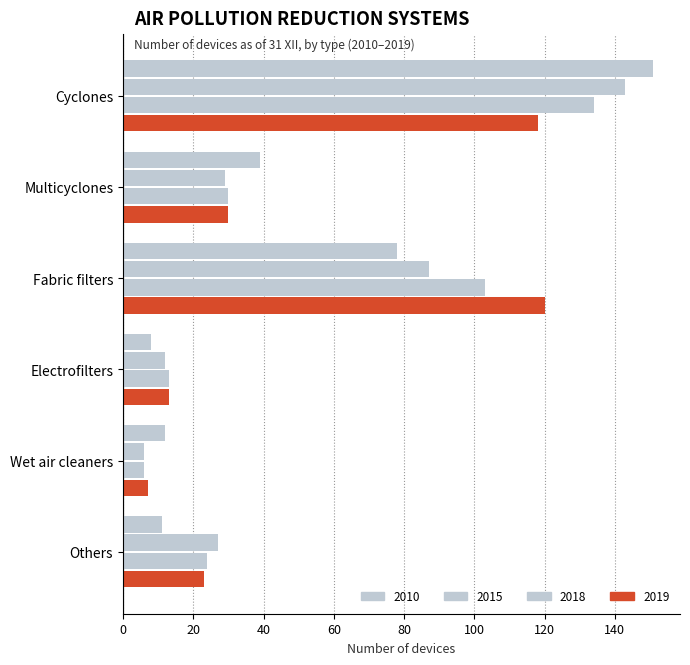

How many categories are shown in the chart?

6